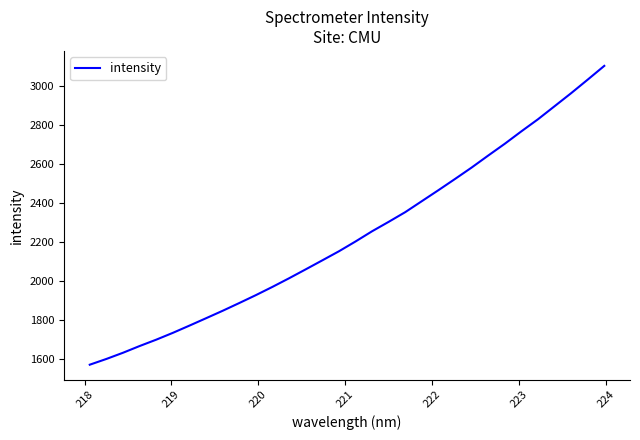

What is the maximum value shown in the chart?

3104.9